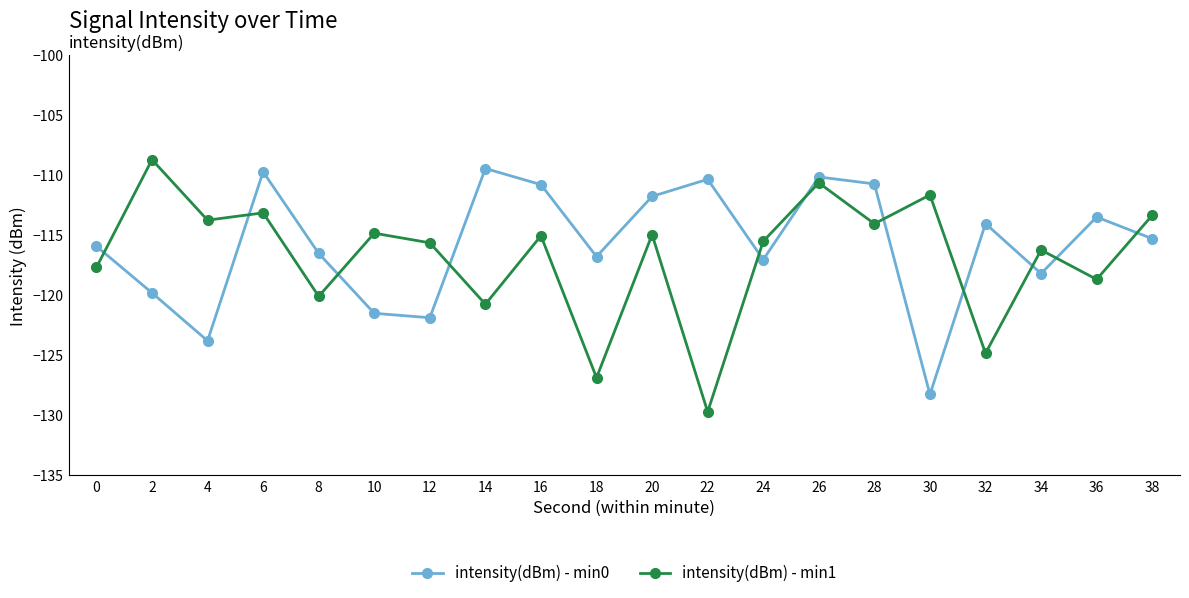

At which category does intensity(dBm) - min0 reach its first local peak?

6